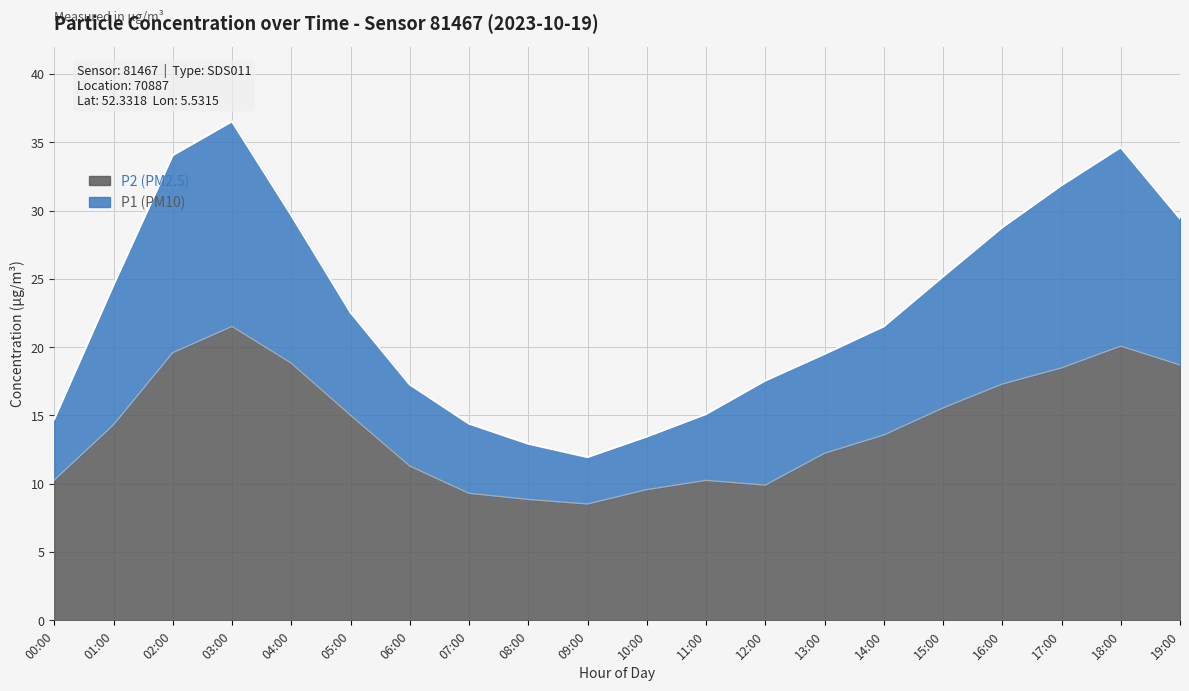

How many values in the P1 series exceed 22?

10